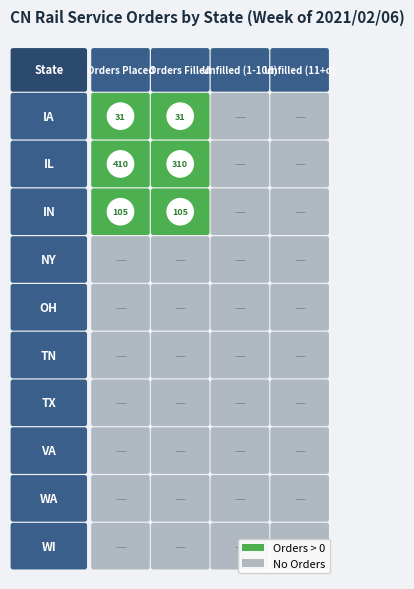

Reading right to left, transcribe all the data shown in this chart.

IA: 0	0	31	31
IL: 0	0	310	410
IN: 0	0	105	105
NY: 0	0	0	0
OH: 0	0	0	0
TN: 0	0	0	0
TX: 0	0	0	0
VA: 0	0	0	0
WA: 0	0	0	0
WI: 0	0	0	0